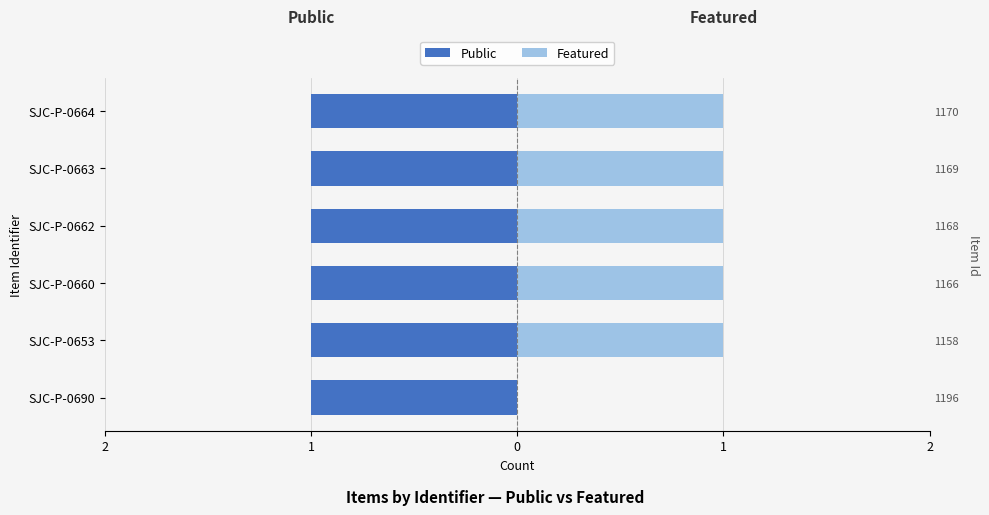

The Featured series shows 0.3 at SJC-P-0653. True or false?

False